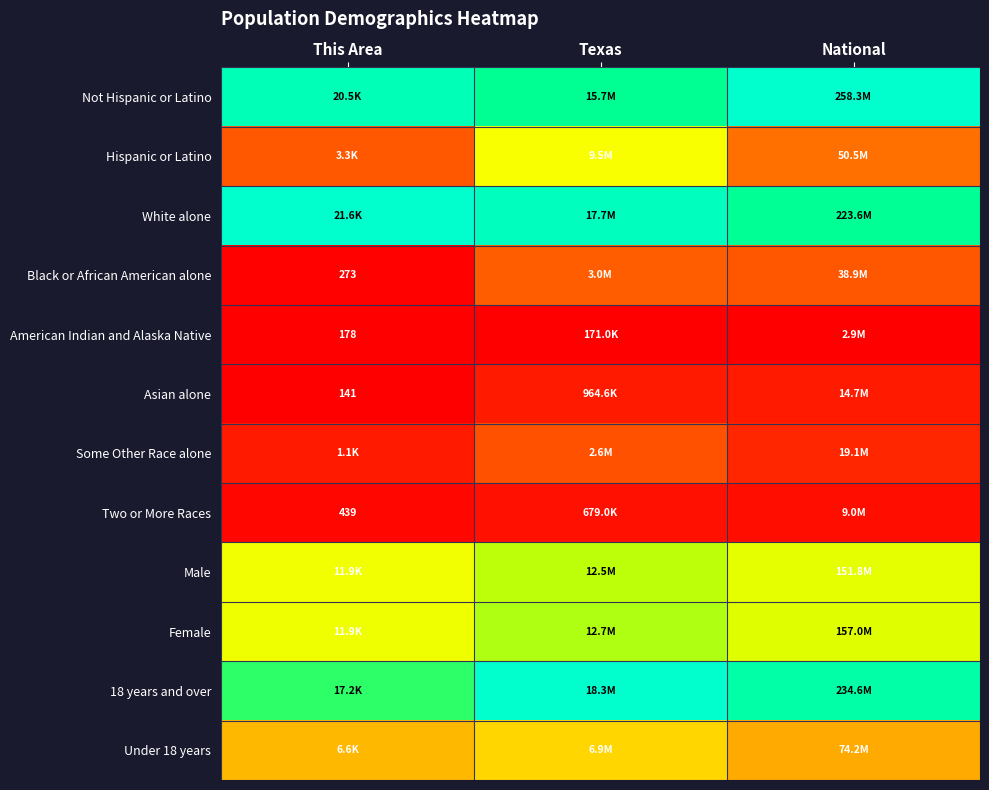

Is the value of Male at This Area greater than the value of Some Other Race alone at This Area?

Yes